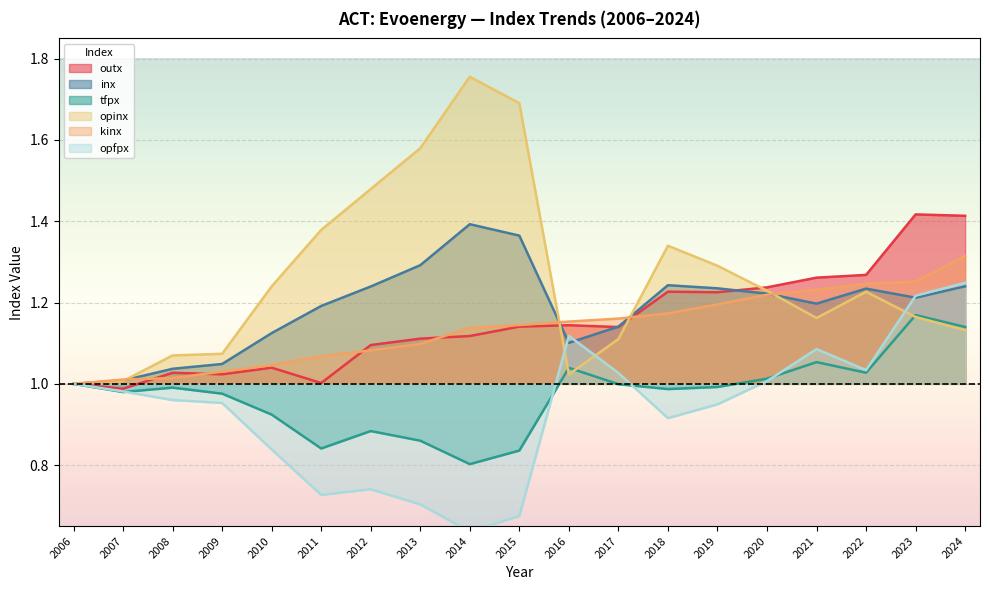

In opinx, how many points are higher than both neighbors (excluding endpoints)?

3